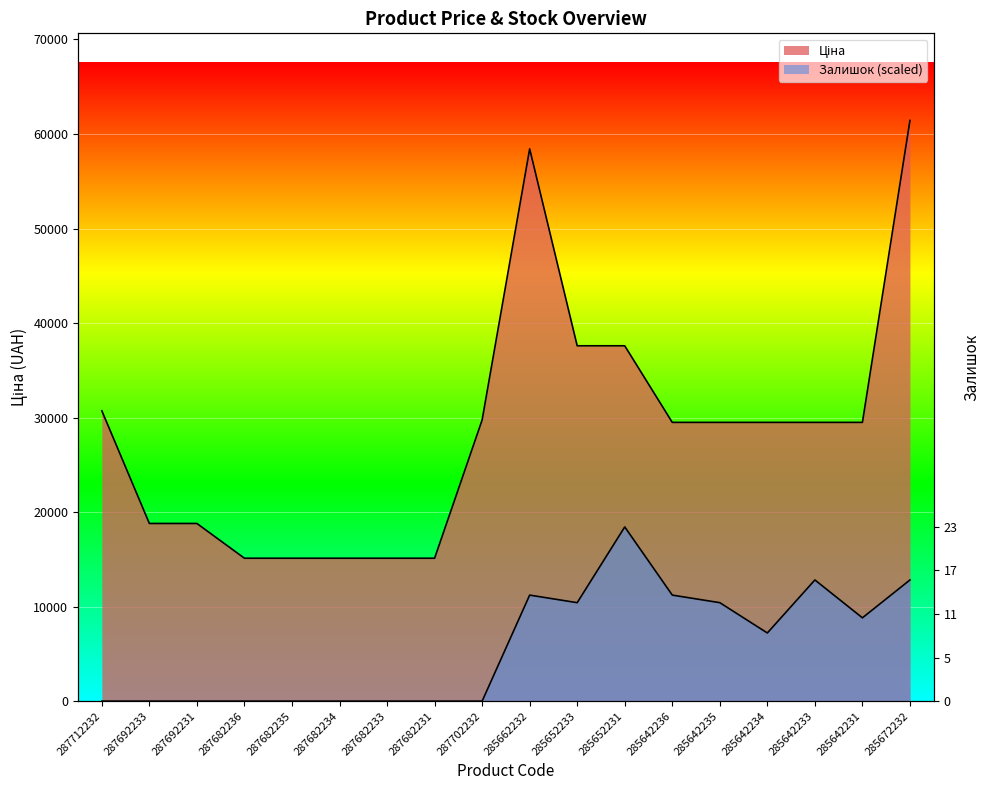

What is the spread (max minus min) of values at 287692231?

18796.8